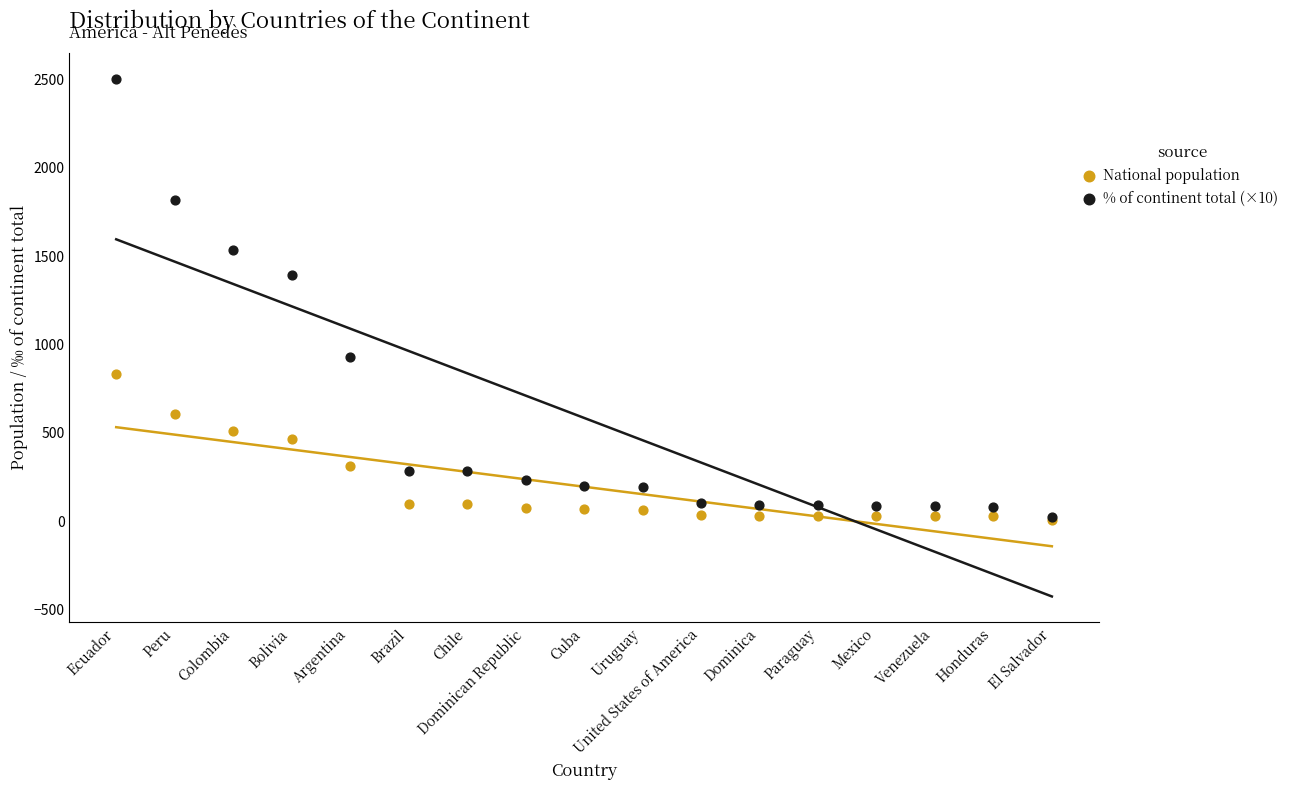

In the National population series, what Y value is closest to 421?

464